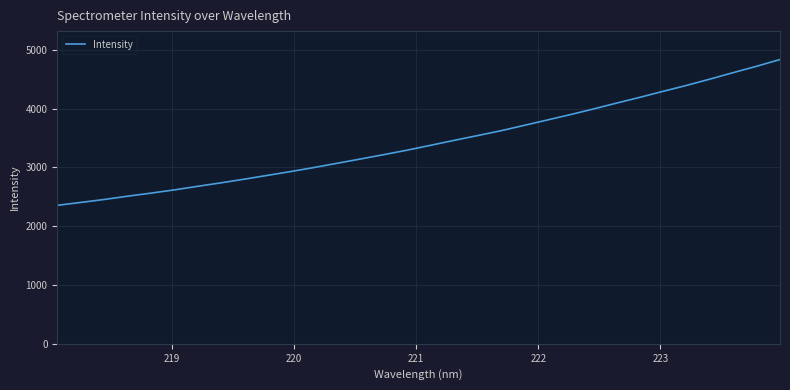

What is the average value?

3429.4